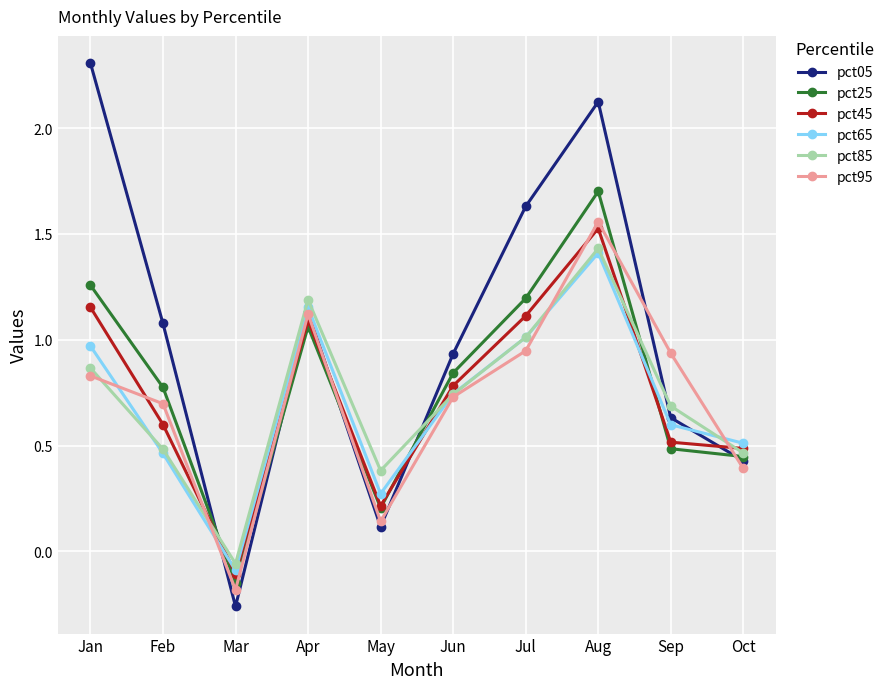

What is the highest value of the pct05 series?

2.3